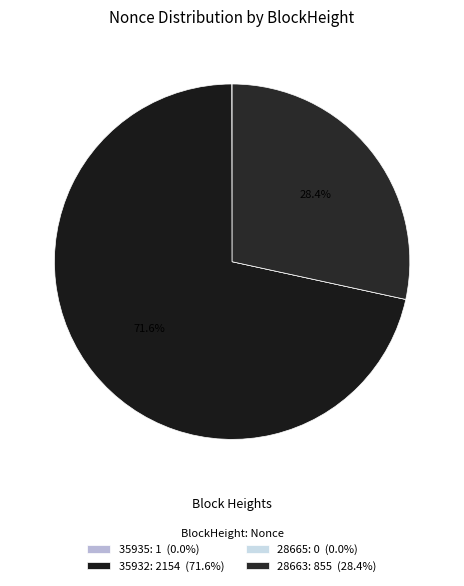

Which category accounts for the majority?

35932